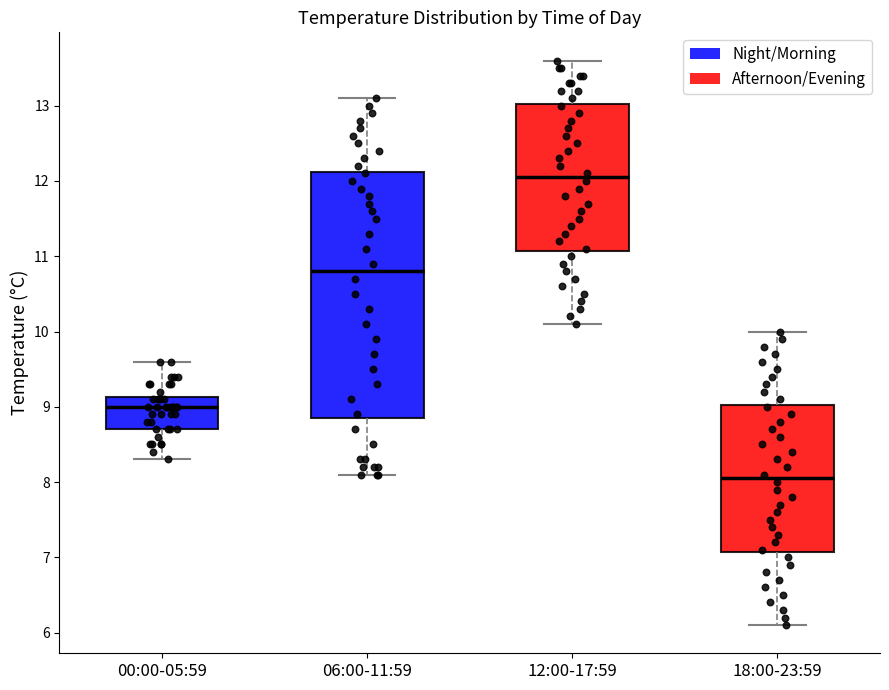

Where does the upper whisker of the box for 12:00-17:59 end on the y-axis? The values are not printed on the chart, so give them approximately, as read against the axis.

13.6